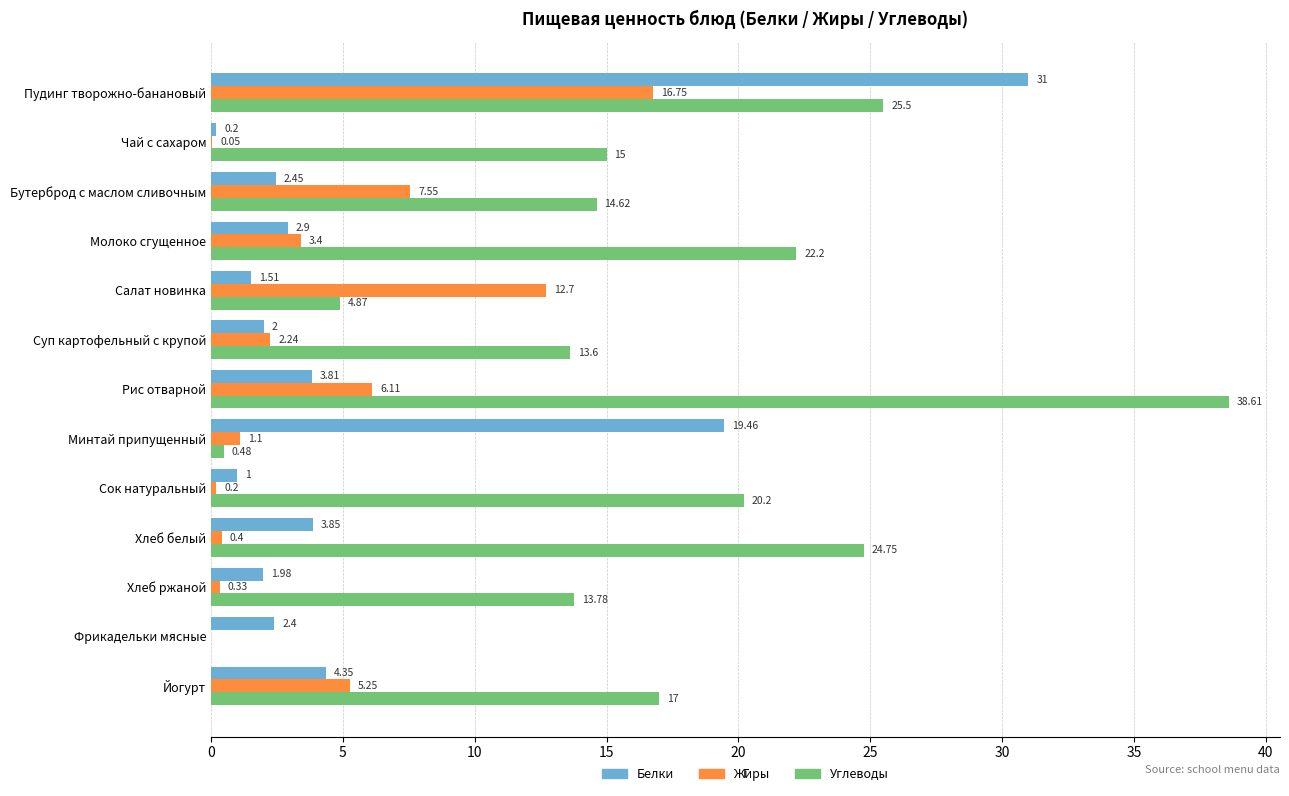

At which category is the sum across all series the highest?

Пудинг творожно-банановый